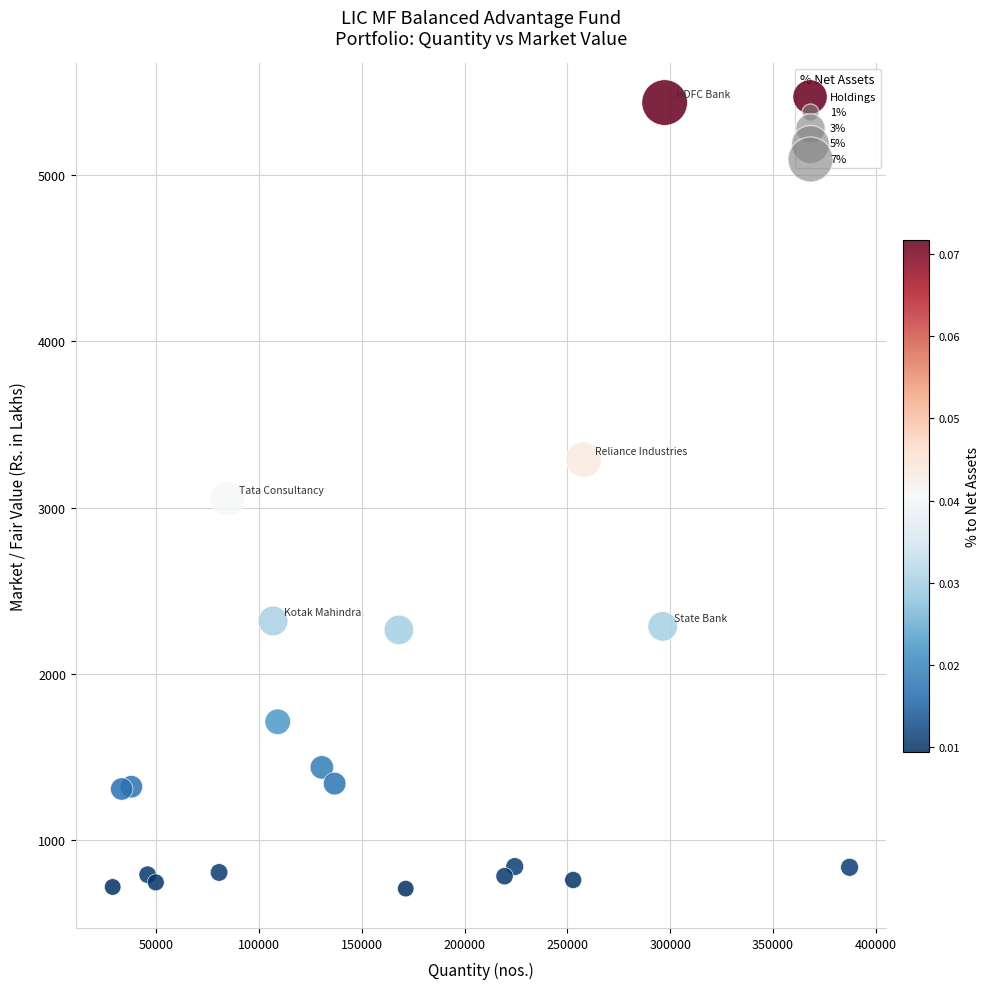

What is the range of X values (max minus min)?

358488.0